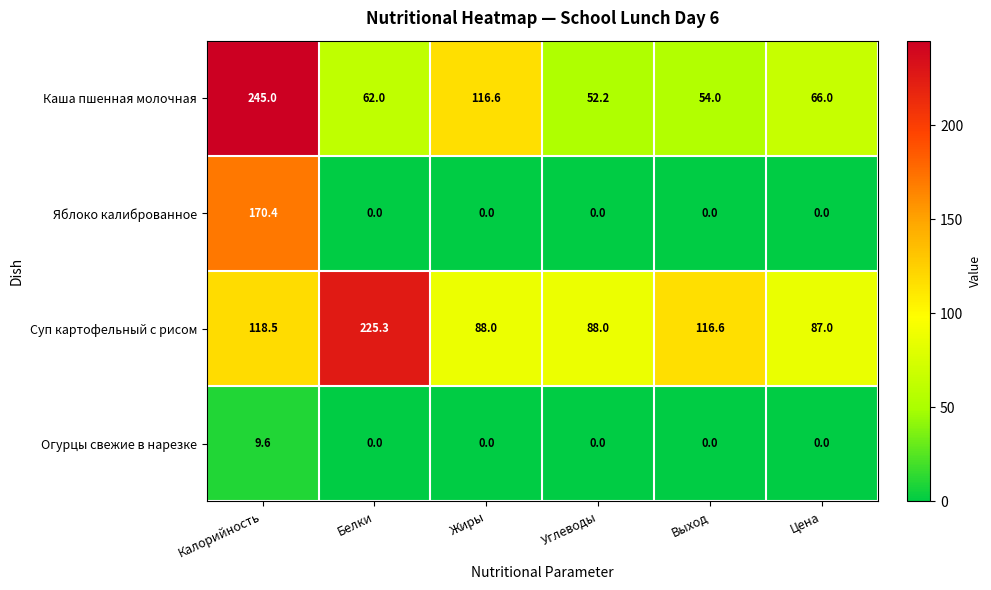

What is the spread (max minus min) of values at Белки?

225.3